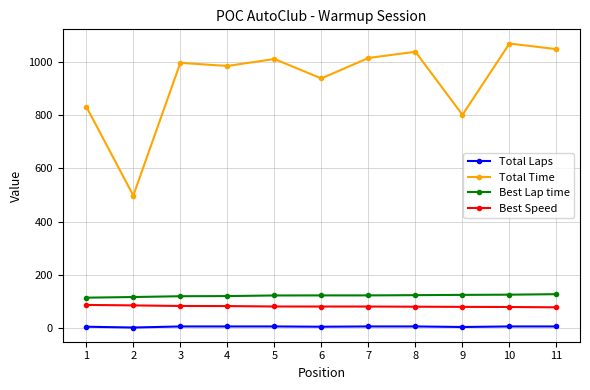

True or false: Total Laps has a value of 7.0 at 7.

True